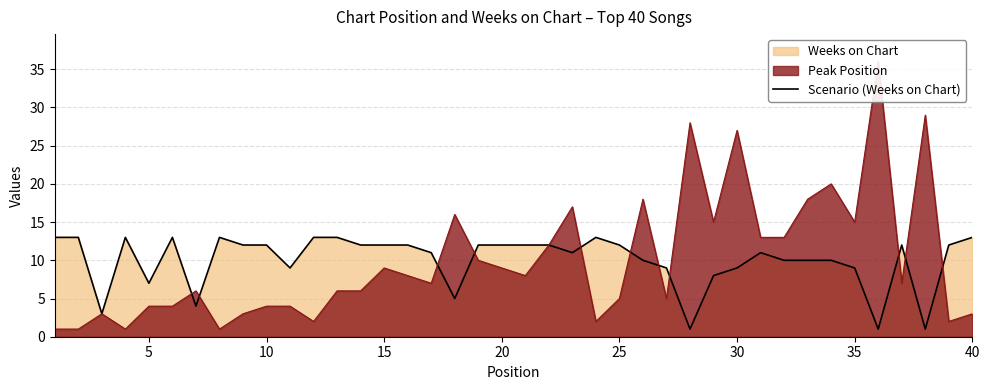

What is the maximum value for Scenario (Weeks on Chart)?

13